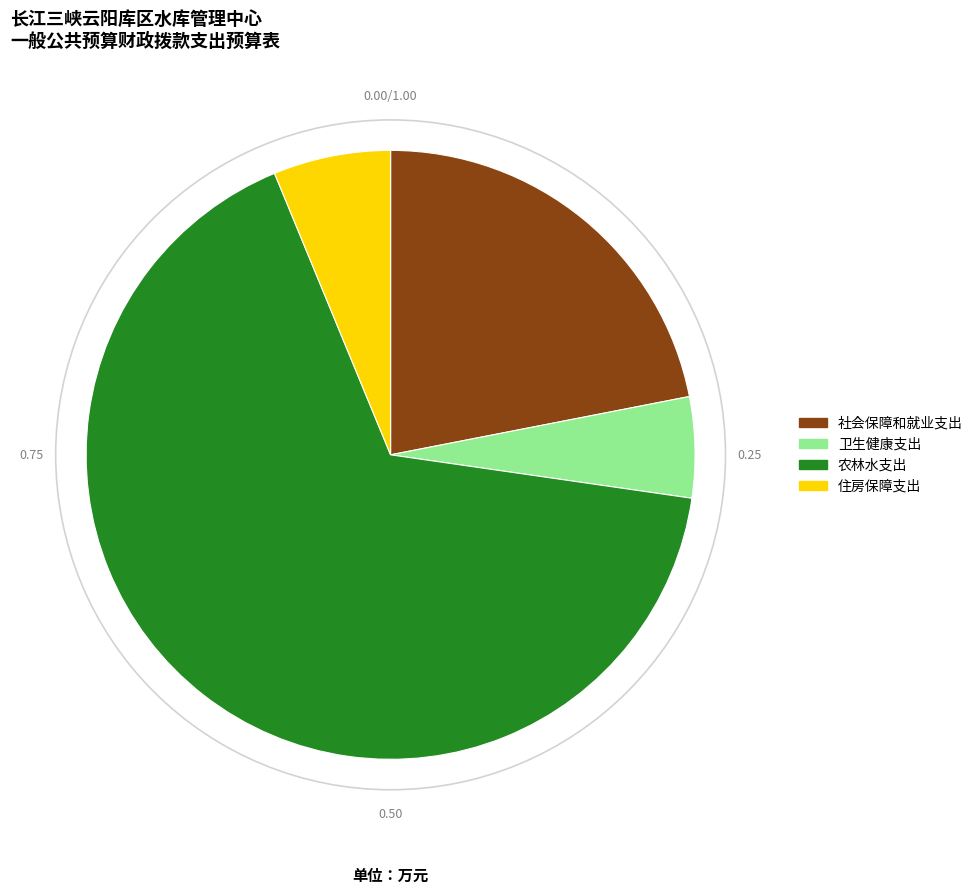

Which slice is the smallest?

卫生健康支出